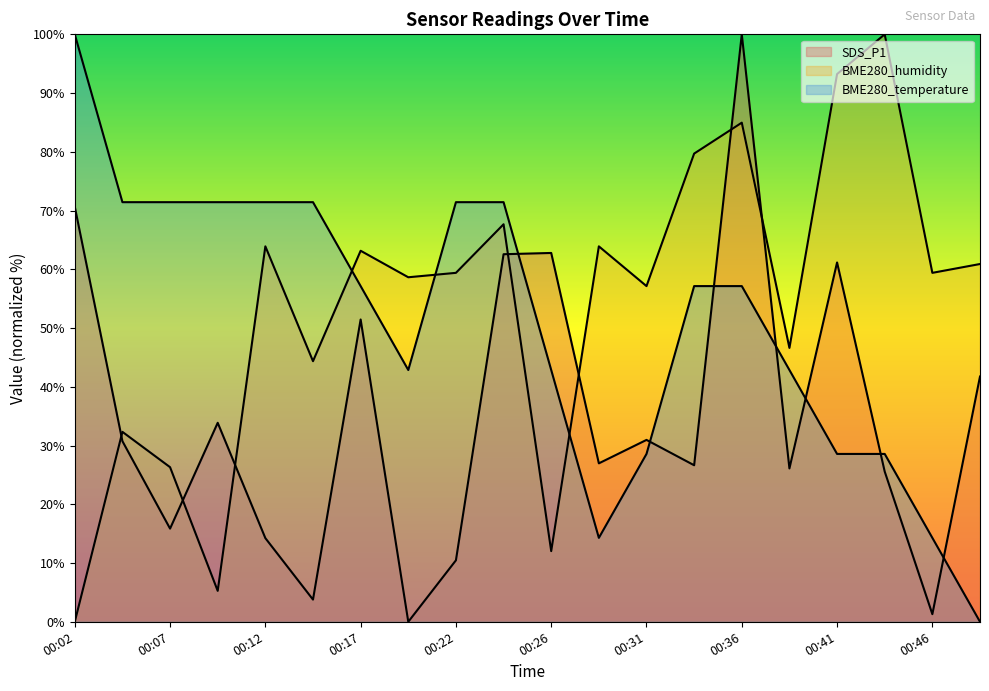

Between 00:49 and 00:22, which is larger?

00:49